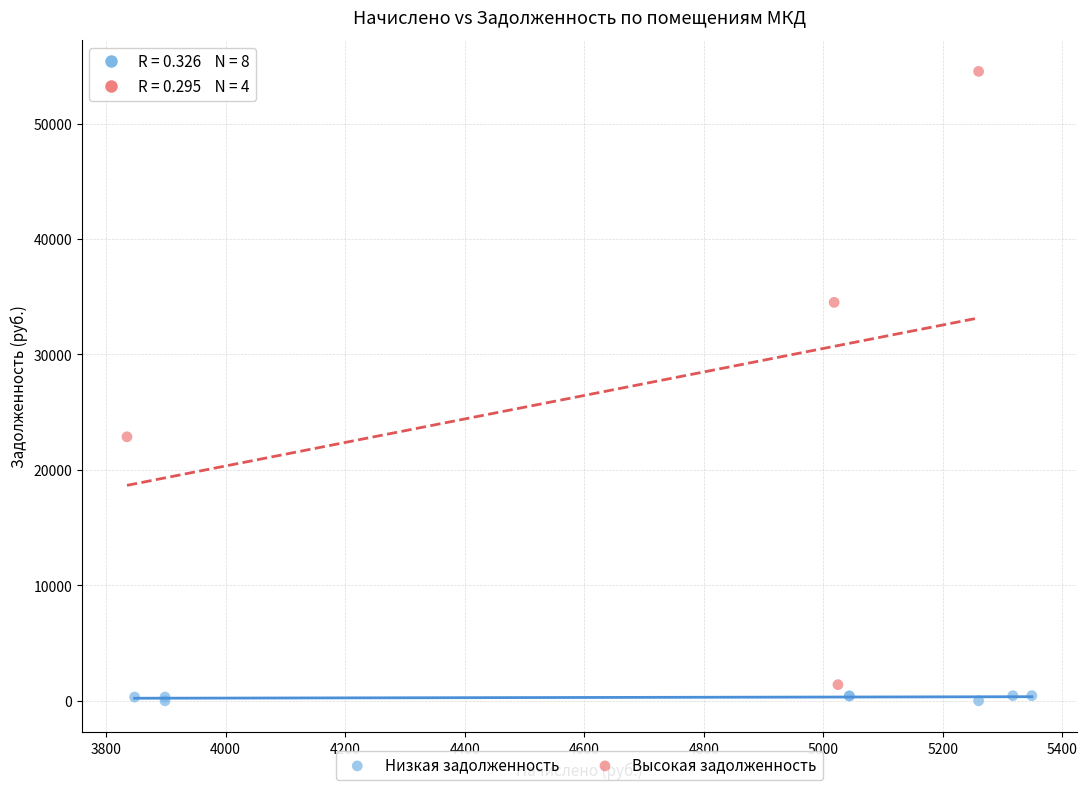

Which series reaches the maximum Y coordinate?

Высокая задолженность